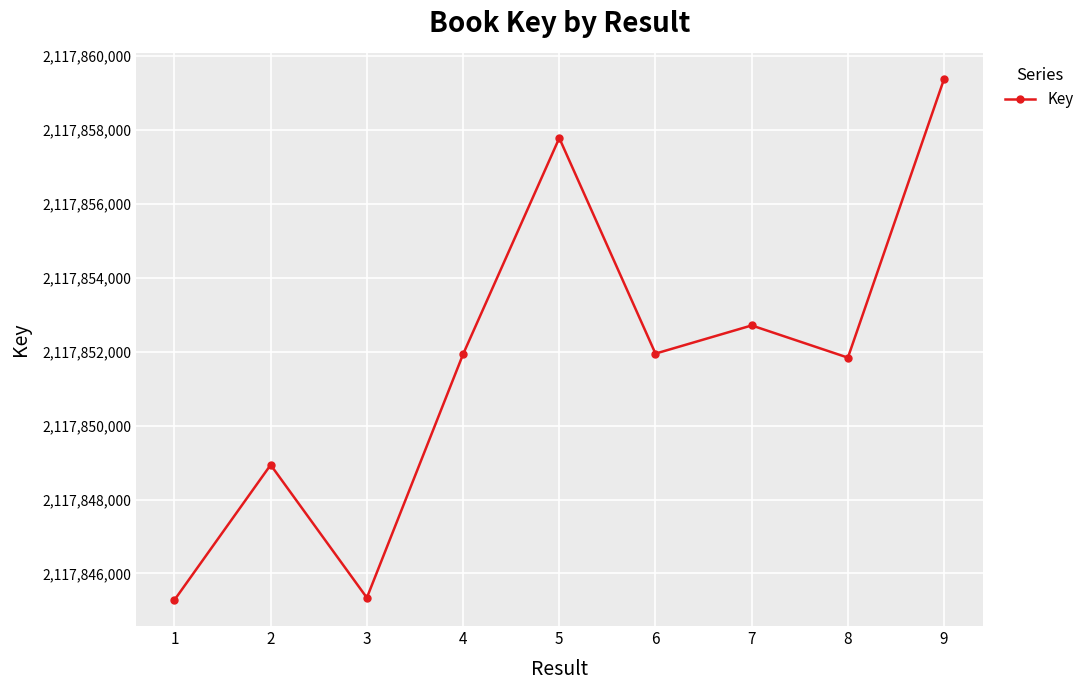

How many interior local valleys (lower than both neighbors) does the data have?

3